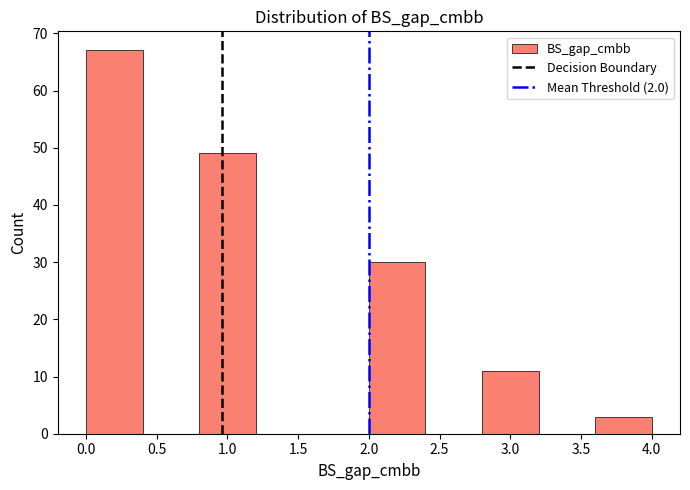

Reading left to right, list every bar in this chart as the range it spans on the x-axis followed by its height. The values are not printed on the chart, so give them approximately, as read against the axis.

0.0 to 0.4: 67
0.4 to 0.8: 0
0.8 to 1.2: 49
1.2 to 1.6: 0
1.6 to 2.0: 0
2.0 to 2.4: 30
2.4 to 2.8: 0
2.8 to 3.2: 11
3.2 to 3.6: 0
3.6 to 4.0: 3